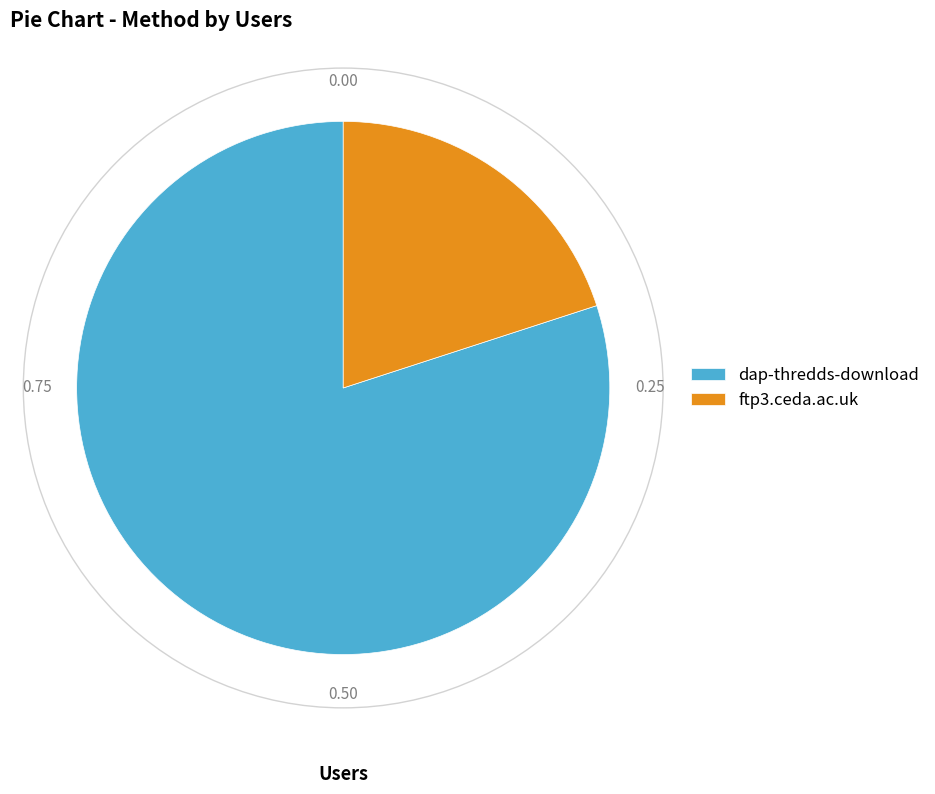

Which slice represents more than half of the pie?

dap-thredds-download